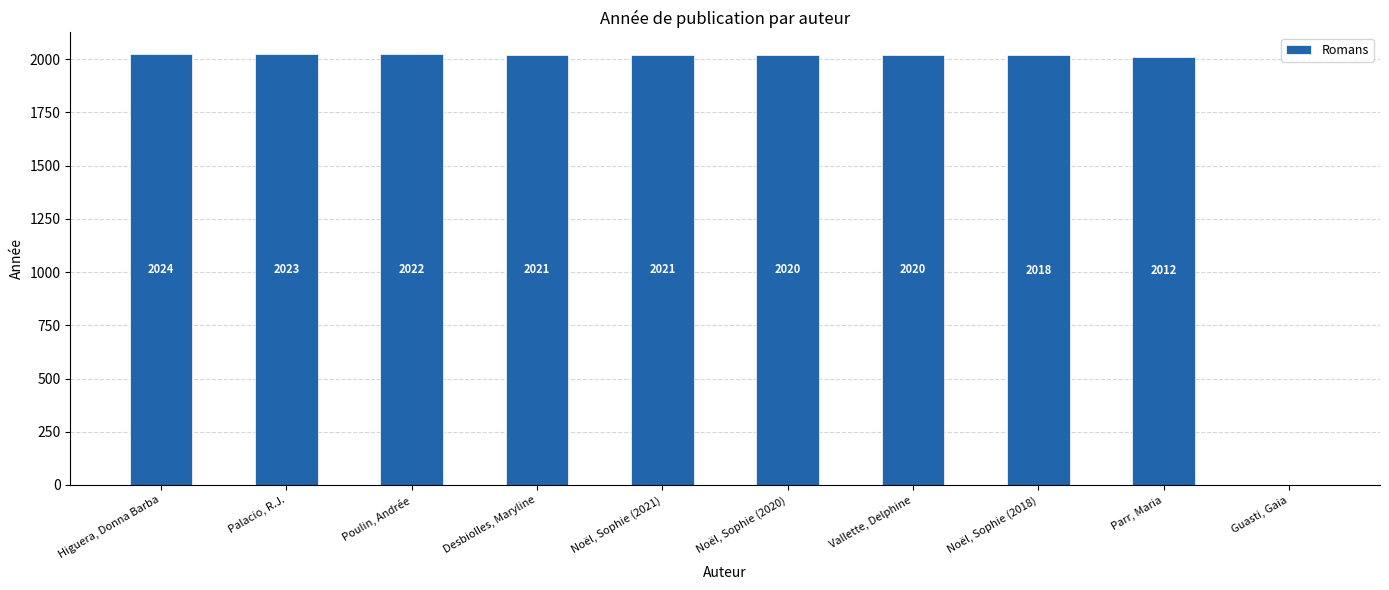

What is the approximate value at Noël, Sophie (2018), to the nearest 10?

2020